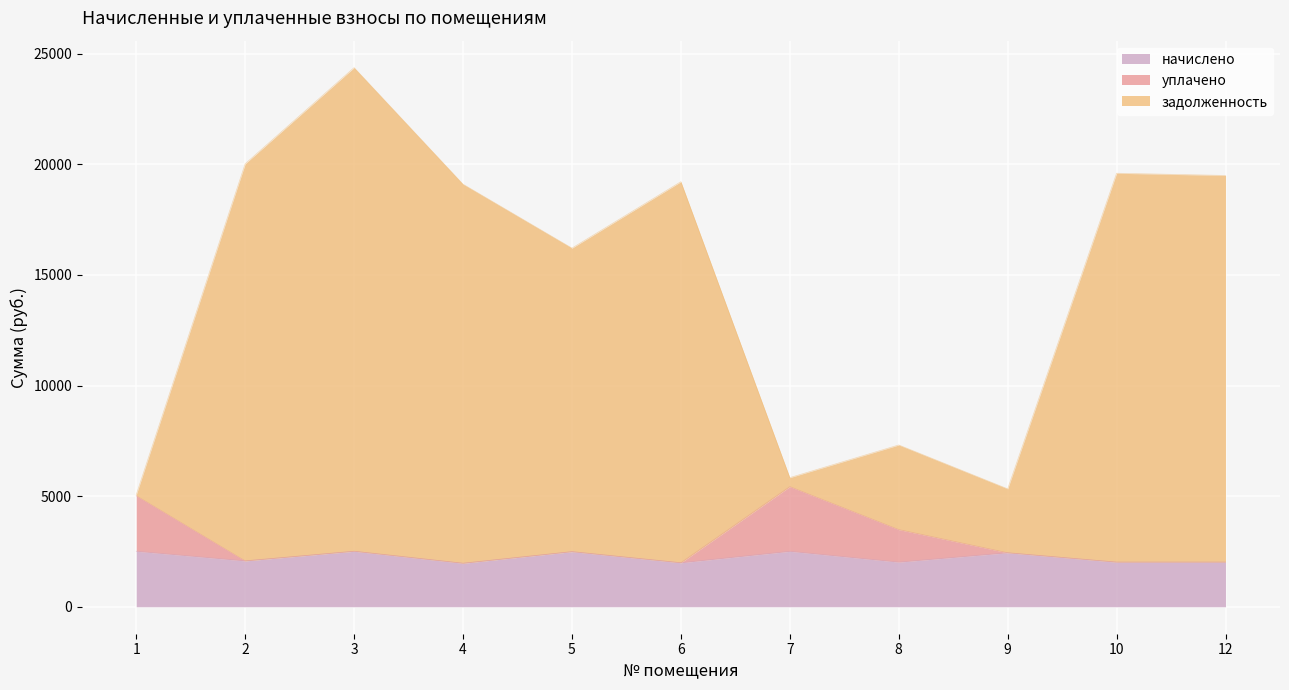

True or false: задолженность and уплачено intersect in this chart.

False